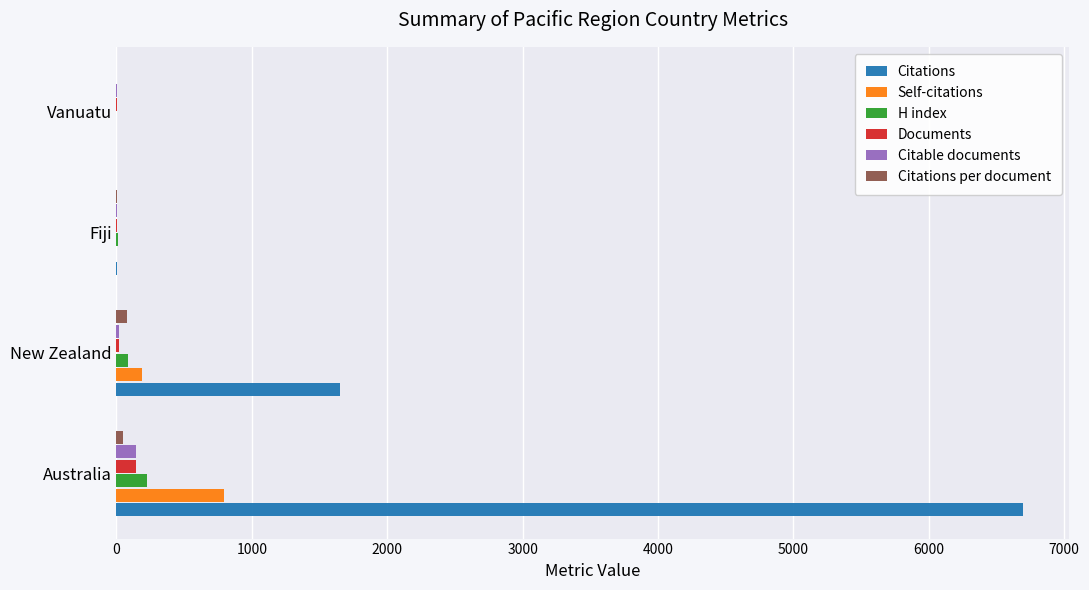

At which label is Citations closest to 3350?

New Zealand